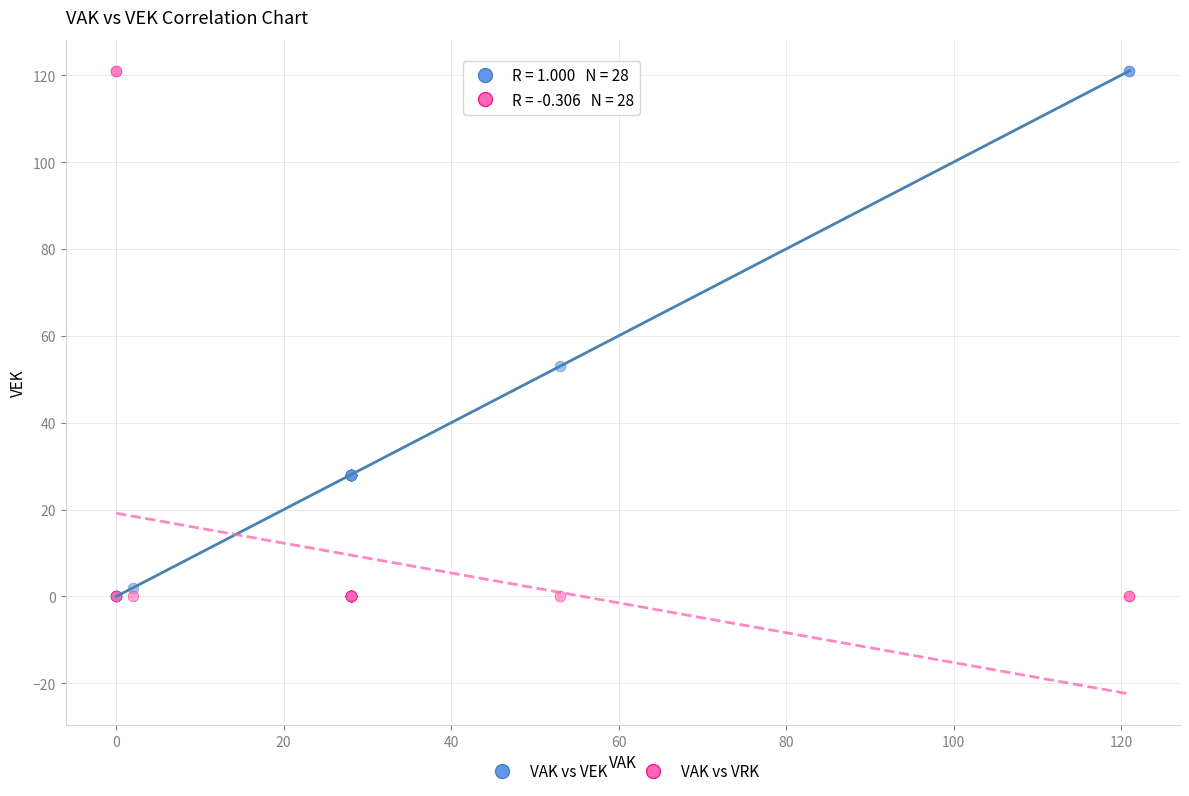

In the VAK vs VEK series, what Y value is closest to 60?

53